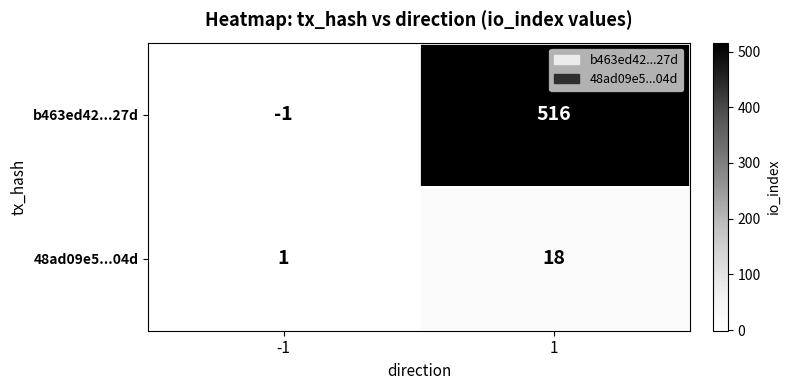

At which category does the chart reach its minimum across all series?

-1